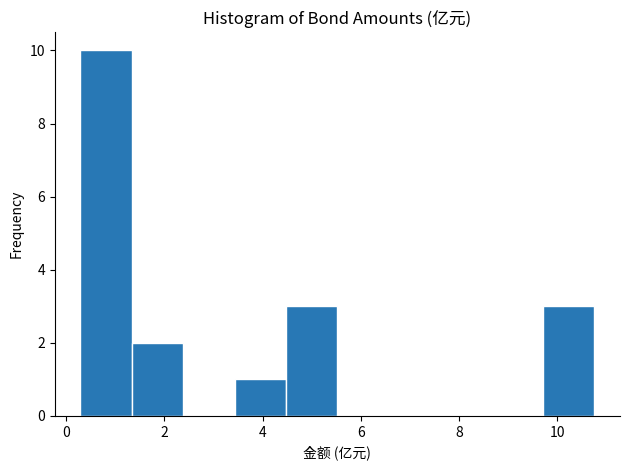

Reading left to right, transcribe this chart: for each bar, give the range it covers on the x-axis and its height. Neither the bar edges nor the heights are printed on the chart, so give them approximately, as read against the axes.

0.2 to 1.4: 10
1.4 to 2.4: 2
2.4 to 3.4: 0
3.4 to 4.4: 1
4.4 to 5.6: 3
5.6 to 6.6: 0
6.6 to 7.6: 0
7.6 to 8.6: 0
8.6 to 9.8: 0
9.8 to 10.8: 3